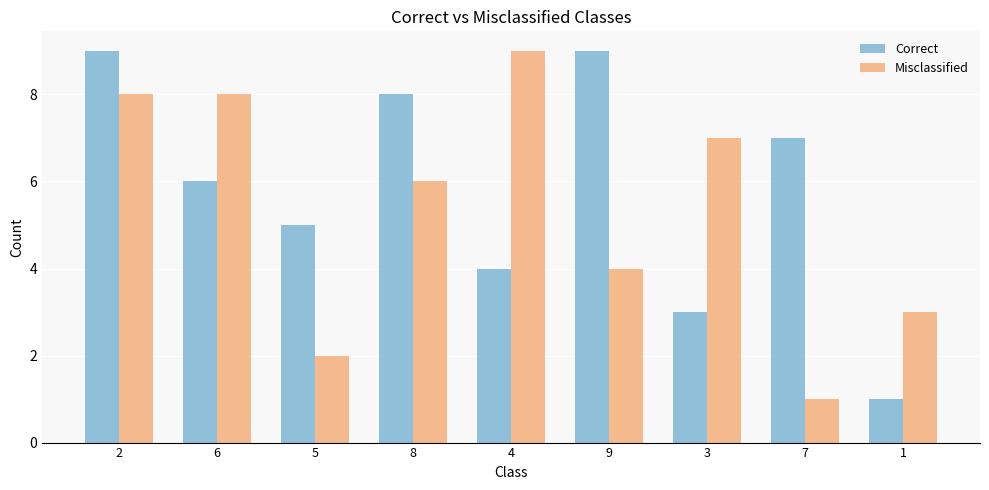

What is the maximum value shown in the chart?

9